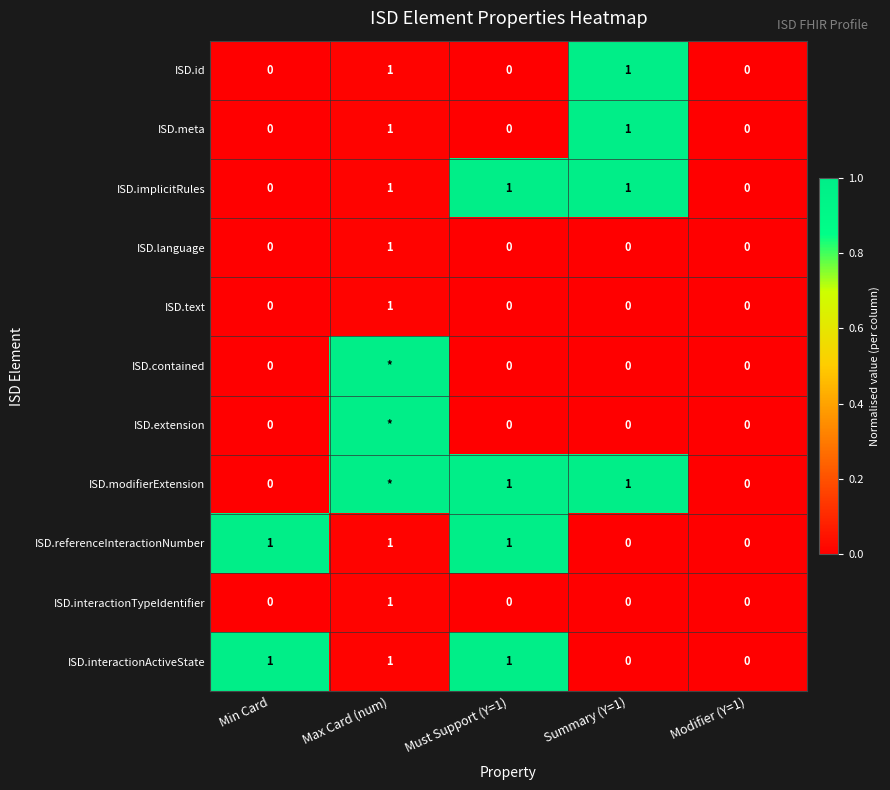

Which category has the highest value in the ISD.interactionTypeIdentifier series?

Max Card (num)